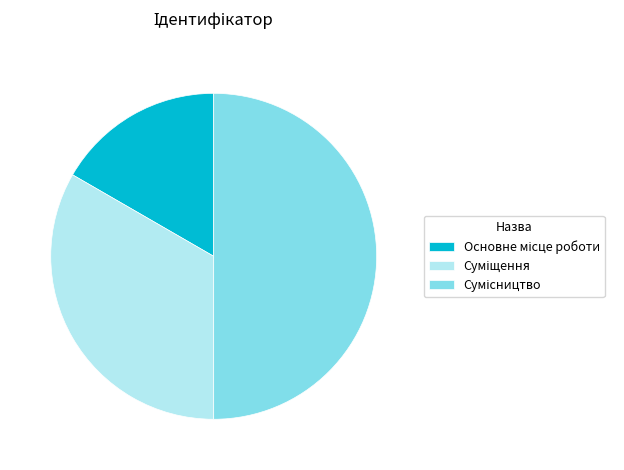

Count the number of slices in the pie.

3